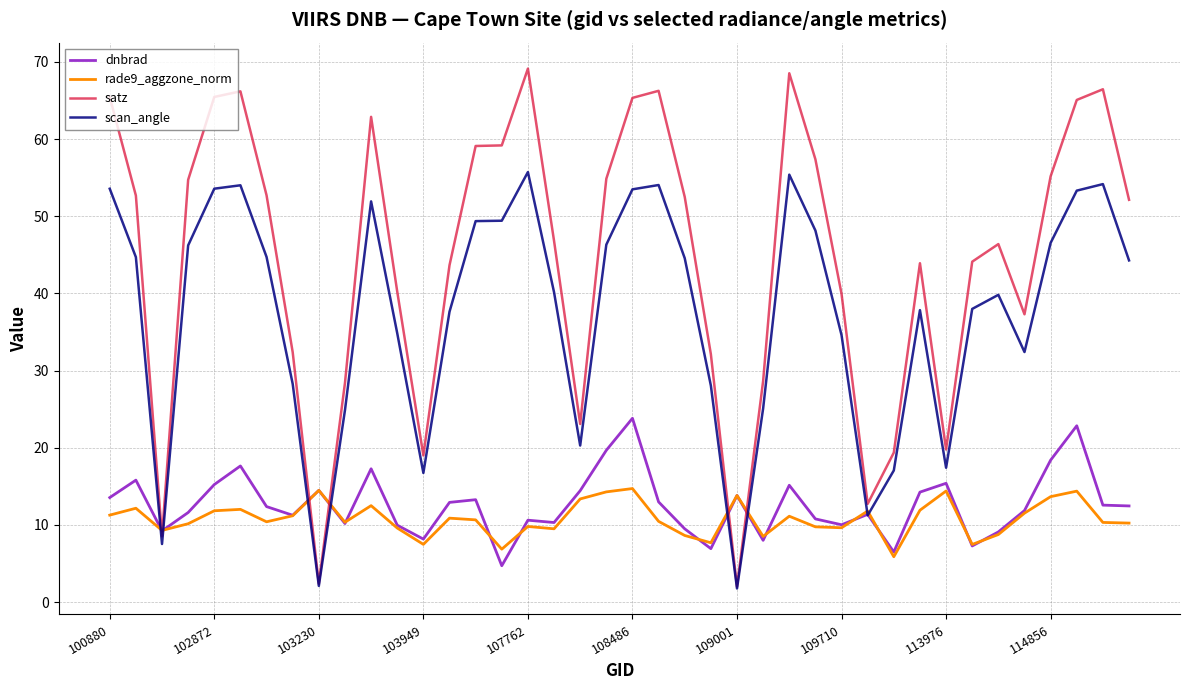

Which series has the largest total across all categories?

satz